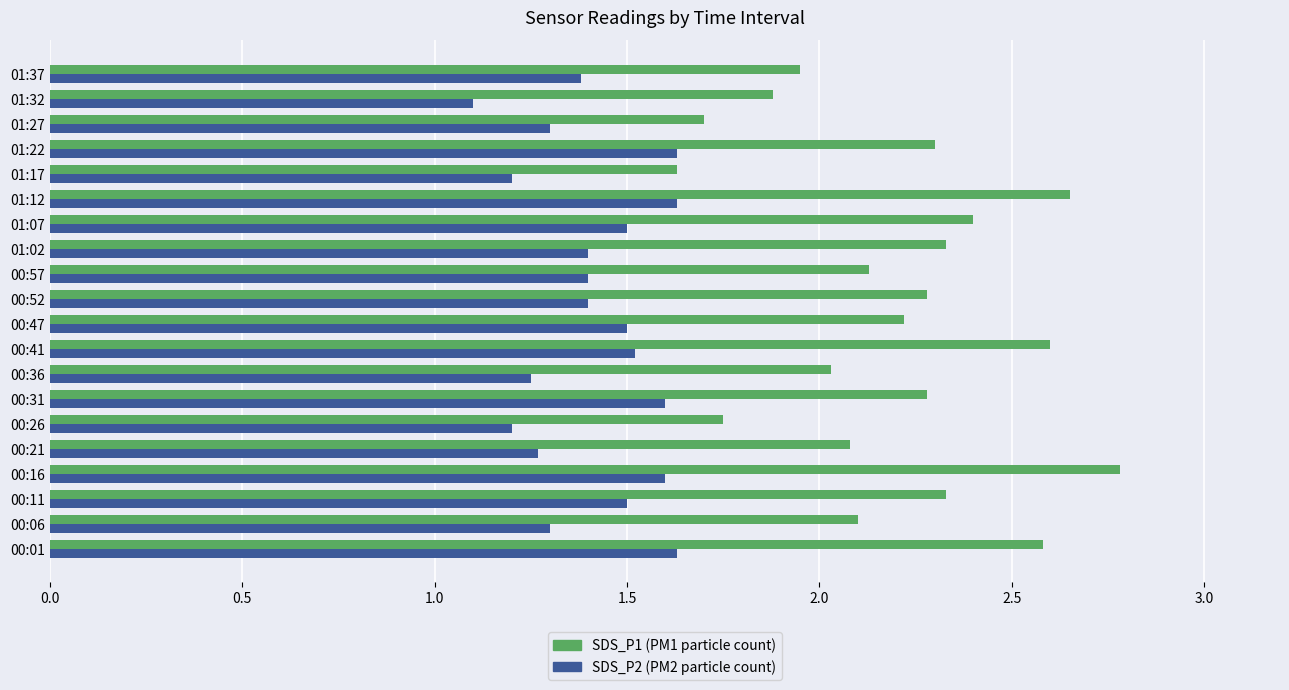

The value of SDS_P2 (PM2 particle count) at 01:17 is 1.7. True or false?

False